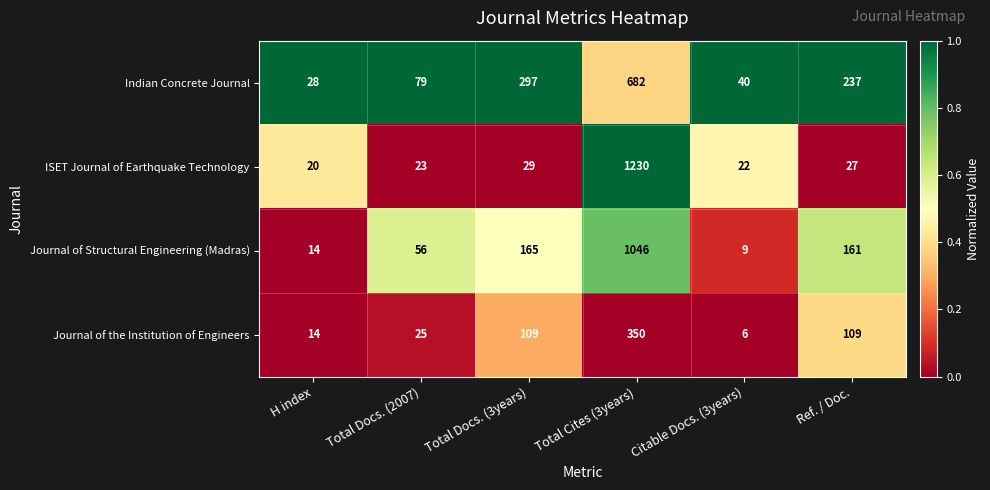

How many data points in Journal of the Institution of Engineers are less than 109?

3